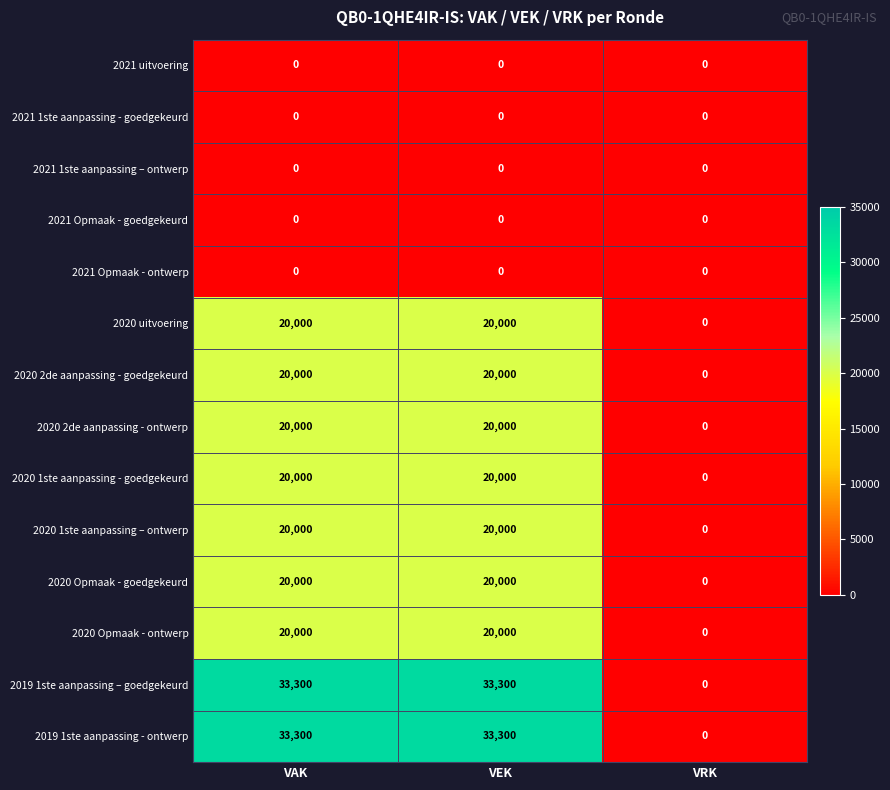

True or false: 2020 2de aanpassing - ontwerp has a value of 20000 at VAK.

True